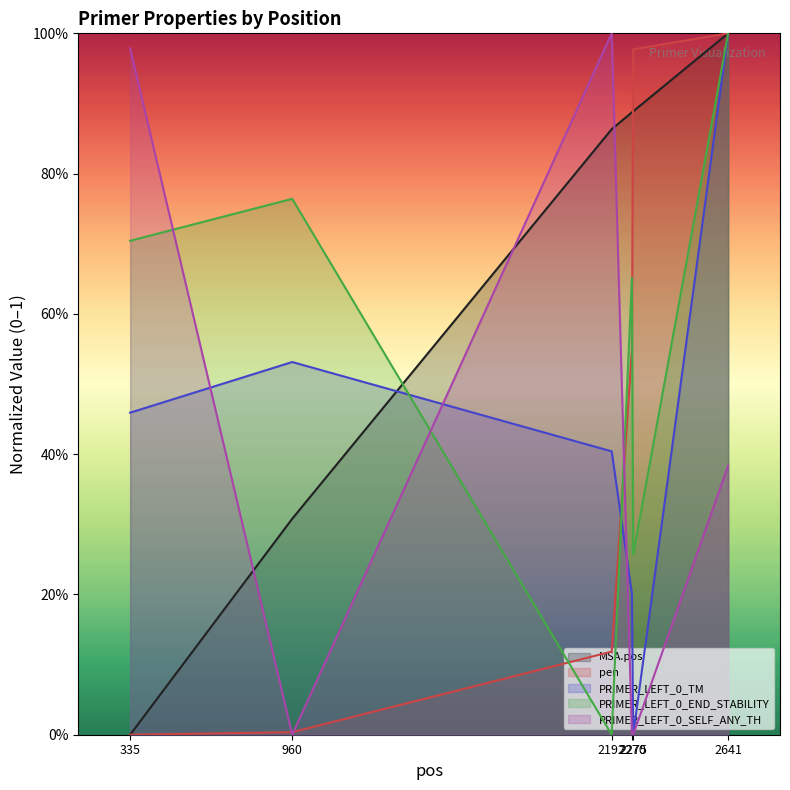

Is it true that MSA.pos equals -0.5 at 335?

False